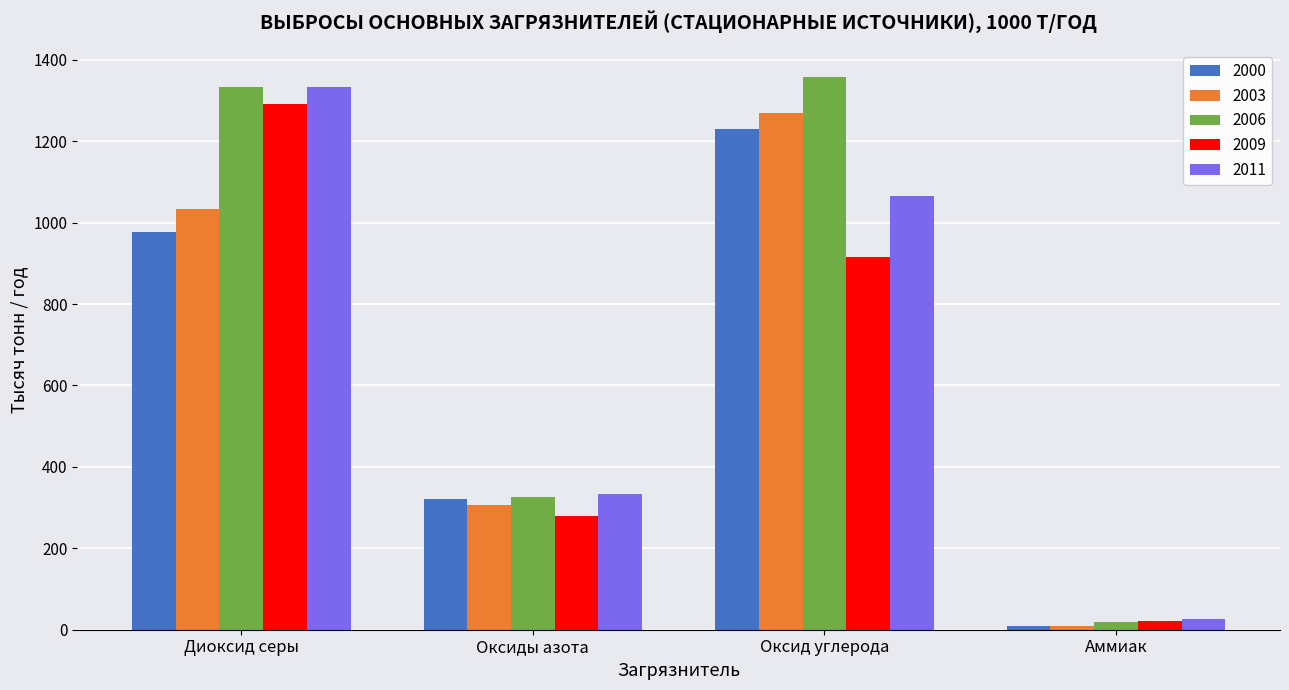

Reading left to right, extract all data points from this chart.

2000: Диоксид серы=976.6	Оксиды азота=320.0	Оксид углерода=1230.6	Аммиак=8.3
2003: Диоксид серы=1034.2	Оксиды азота=306.0	Оксид углерода=1269.7	Аммиак=8.4
2006: Диоксид серы=1333.0	Оксиды азота=325.8	Оксид углерода=1357.9	Аммиак=19.4
2009: Диоксид серы=1290.6	Оксиды азота=279.2	Оксид углерода=915.5	Аммиак=21.9
2011: Диоксид серы=1333.1	Оксиды азота=333.0	Оксид углерода=1066.1	Аммиак=25.9